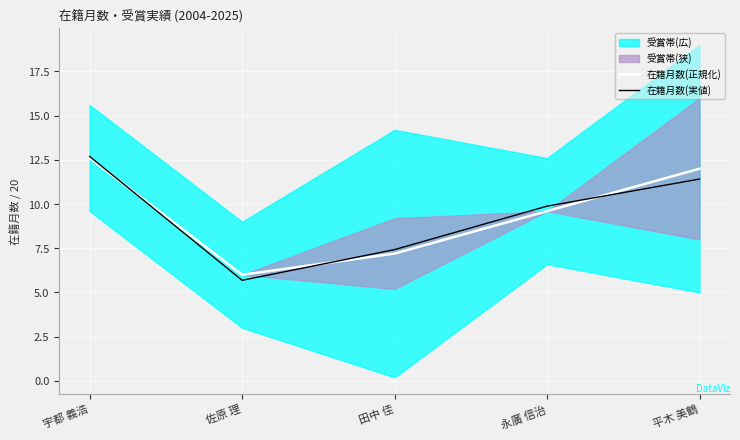

Rank the series at 宇都 義浩 from lowest to highest value.

在籍月数(正規化), 在籍月数(実値)